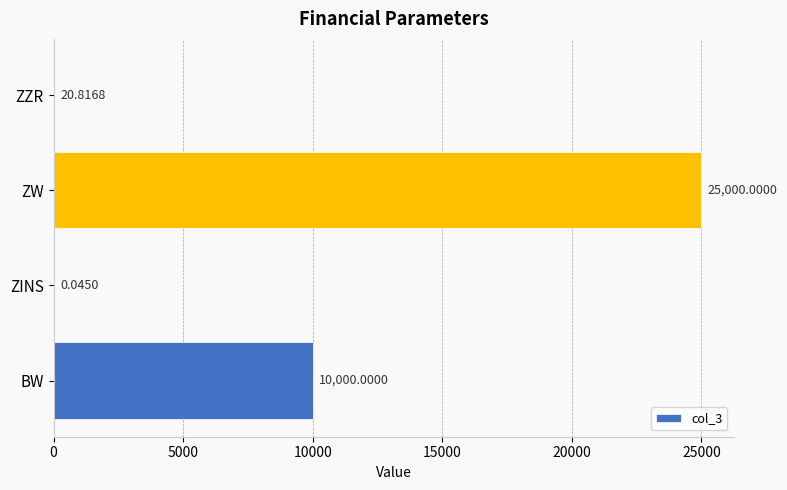

What is the sum of all values?

35020.9